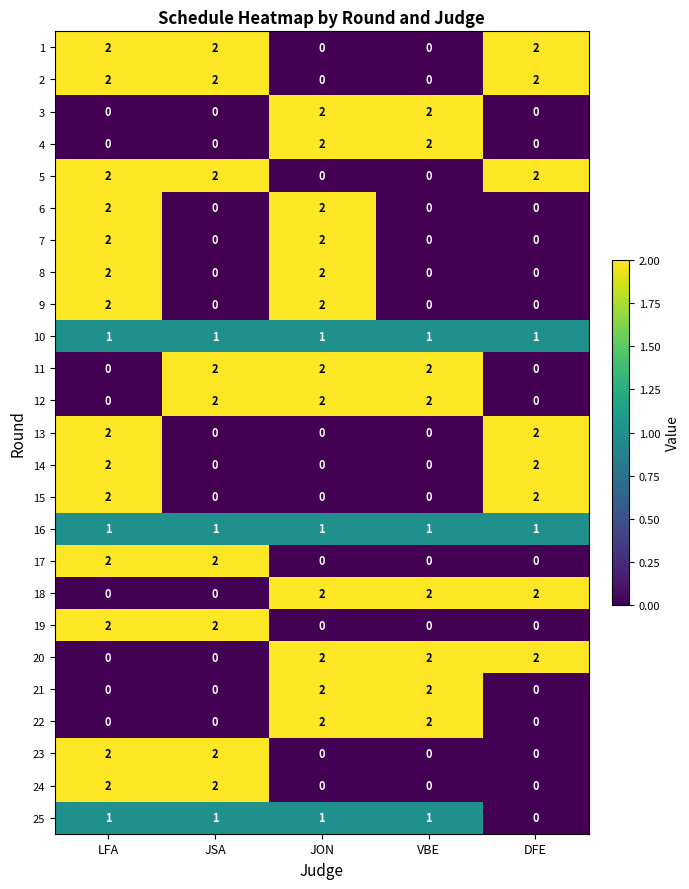

The 7 series shows 1 at VBE. True or false?

False